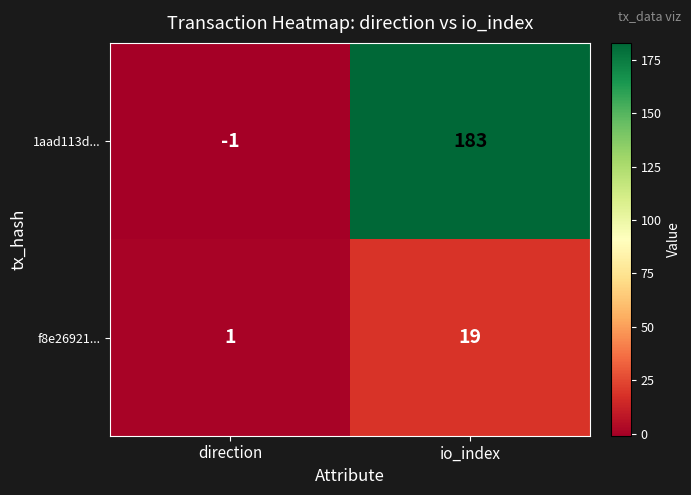

At how many categories does at least one series exceed 130?

1